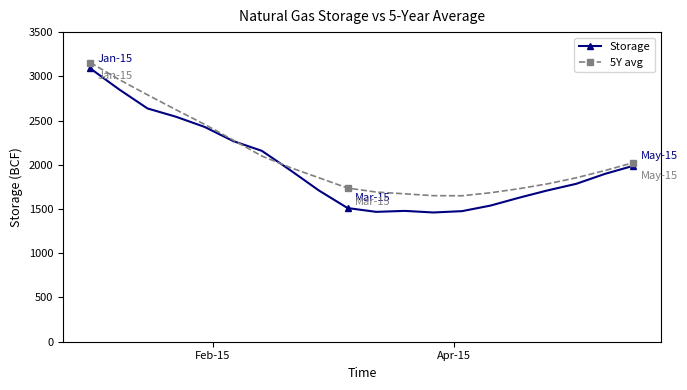

What is the maximum value shown in the chart?

3156